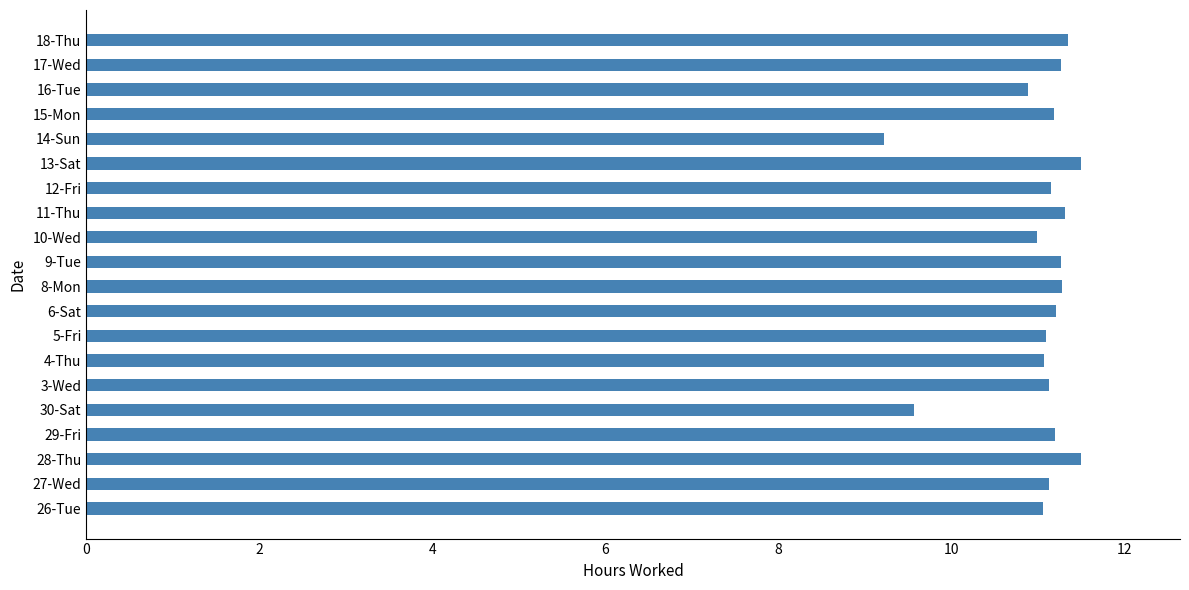

What is the difference between the maximum and minimum values?

2.3